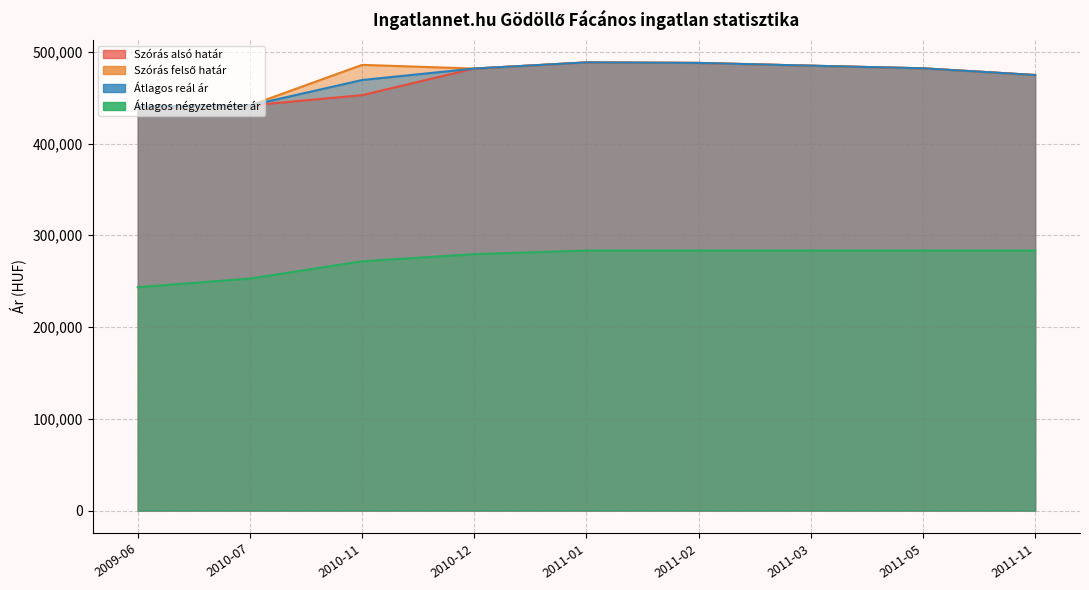

How many values in the Szórás alsó határ series are below 481652?

4